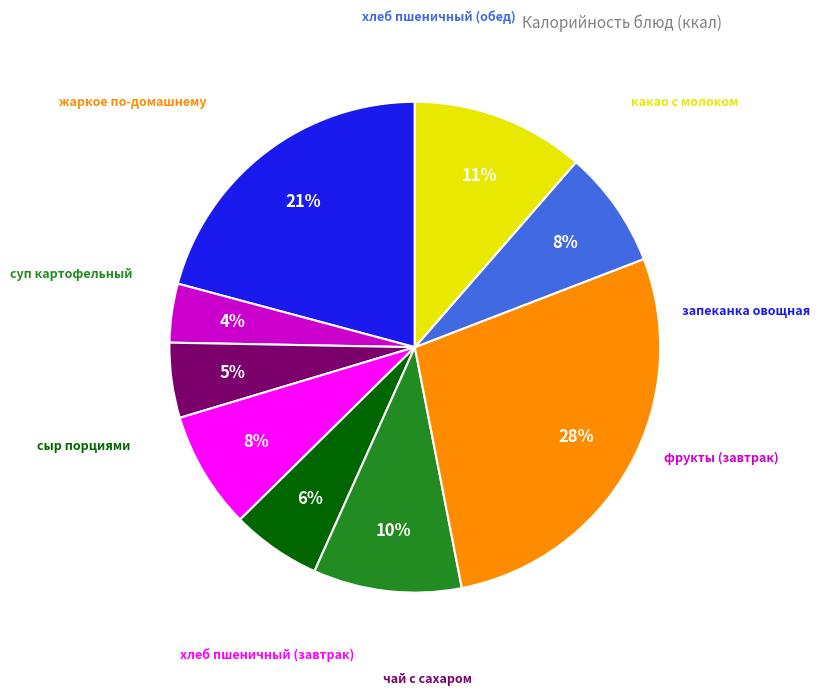

Does any single category account for the majority?

No